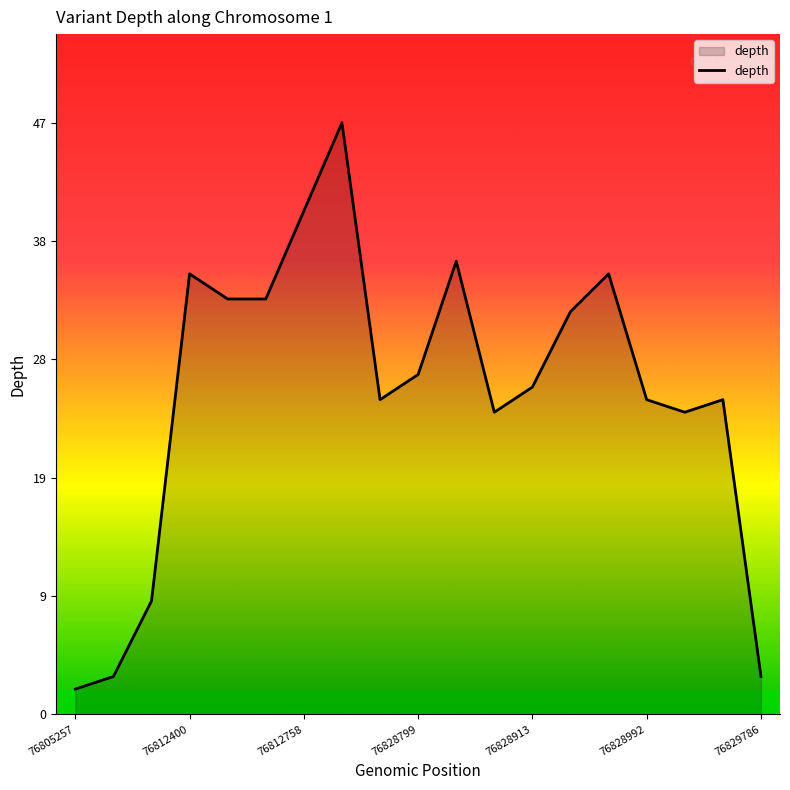

How many lines are shown in the chart?

1